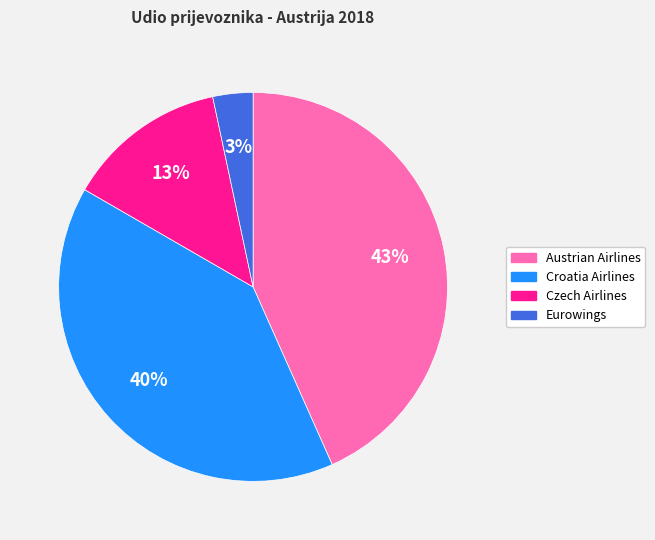

How many segments does this pie chart have?

4